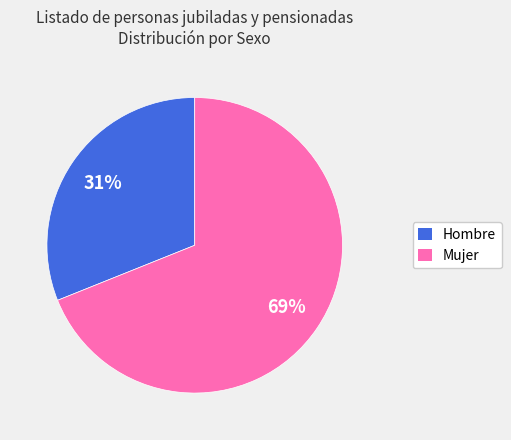

To the nearest percent, what is the average slice percentage?

50%